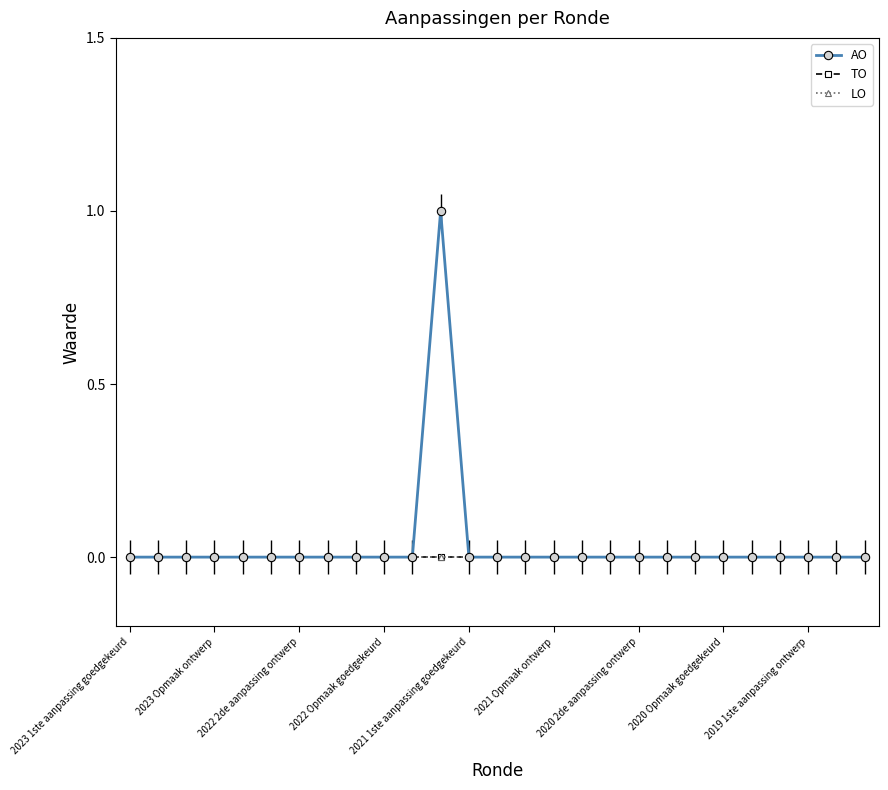

At which category does AO reach its first local peak?

11